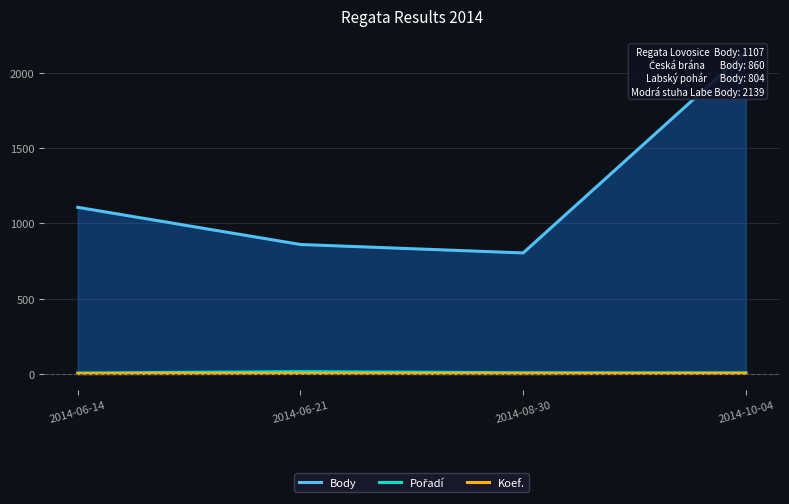

What is the label of the 3rd point from the right?

2014-06-21